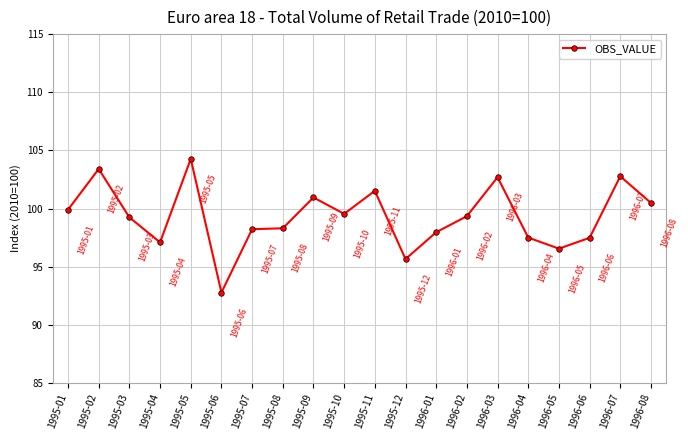

What is the difference between the maximum and minimum values?

11.5